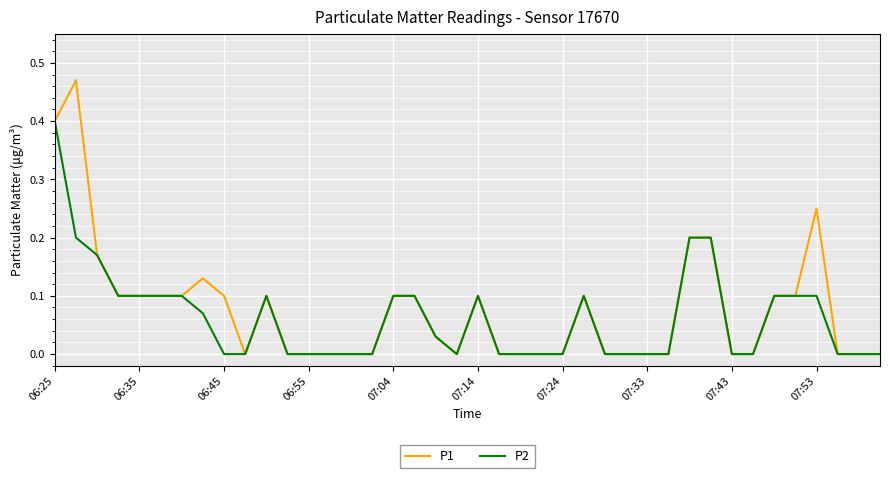

Rank the series by their maximum value, from lowest to highest.

P2, P1